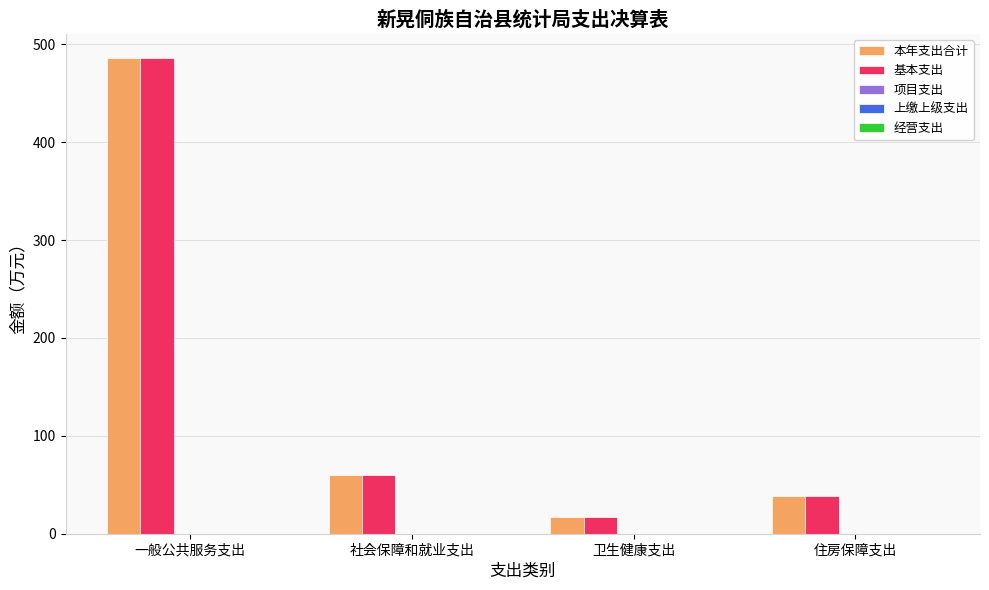

Count the number of data series in this chart.

2